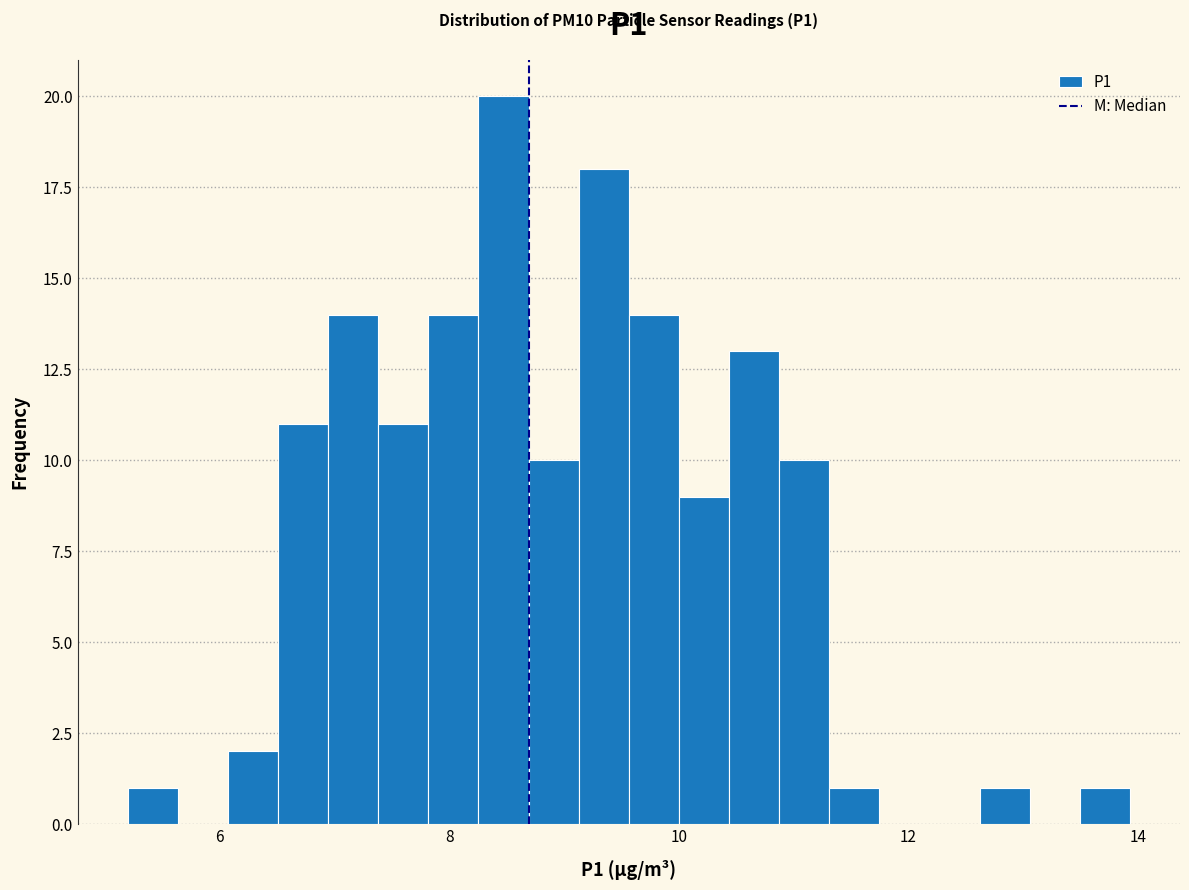

Around what value on the x-axis is the tallest bar? Give the approximate position of its centre, as read against the axis.

8.4